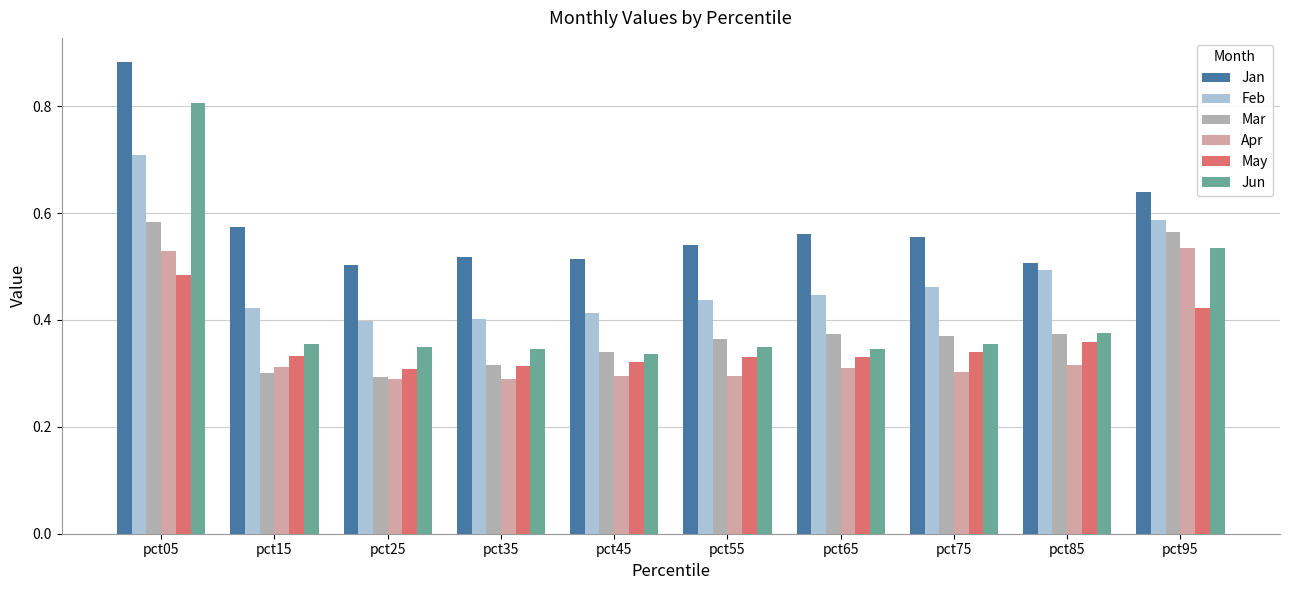

Reading left to right, list all the values displayed in this chart.

Jan: pct05=0.9	pct15=0.6	pct25=0.5	pct35=0.5	pct45=0.5	pct55=0.5	pct65=0.6	pct75=0.6	pct85=0.5	pct95=0.6
Feb: pct05=0.7	pct15=0.4	pct25=0.4	pct35=0.4	pct45=0.4	pct55=0.4	pct65=0.4	pct75=0.5	pct85=0.5	pct95=0.6
Mar: pct05=0.6	pct15=0.3	pct25=0.3	pct35=0.3	pct45=0.3	pct55=0.4	pct65=0.4	pct75=0.4	pct85=0.4	pct95=0.6
Apr: pct05=0.5	pct15=0.3	pct25=0.3	pct35=0.3	pct45=0.3	pct55=0.3	pct65=0.3	pct75=0.3	pct85=0.3	pct95=0.5
May: pct05=0.5	pct15=0.3	pct25=0.3	pct35=0.3	pct45=0.3	pct55=0.3	pct65=0.3	pct75=0.3	pct85=0.4	pct95=0.4
Jun: pct05=0.8	pct15=0.4	pct25=0.3	pct35=0.3	pct45=0.3	pct55=0.3	pct65=0.3	pct75=0.4	pct85=0.4	pct95=0.5